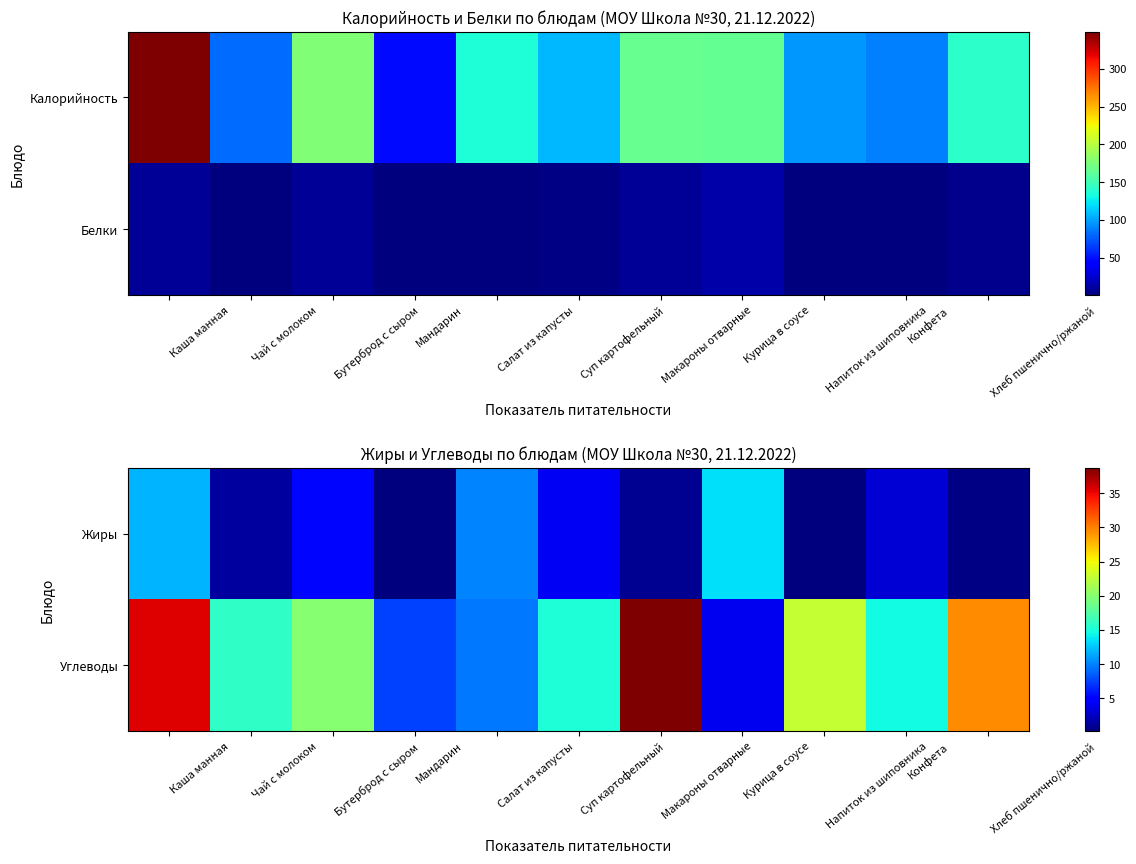

True or false: Жиры has a value of 4.2 at Суп картофельный.

True